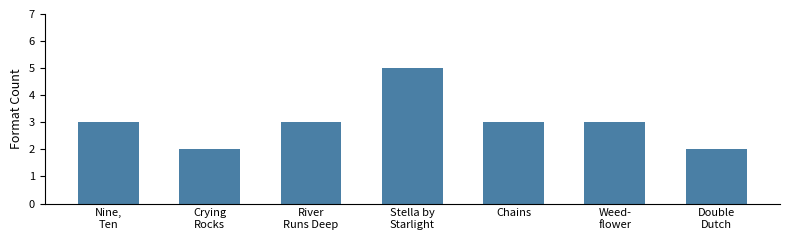

Reading left to right, what are all the values shown in this chart?

Nine,
Ten=3	Crying
Rocks=2	River
Runs Deep=3	Stella by
Starlight=5	Chains=3	Weed-
flower=3	Double
Dutch=2